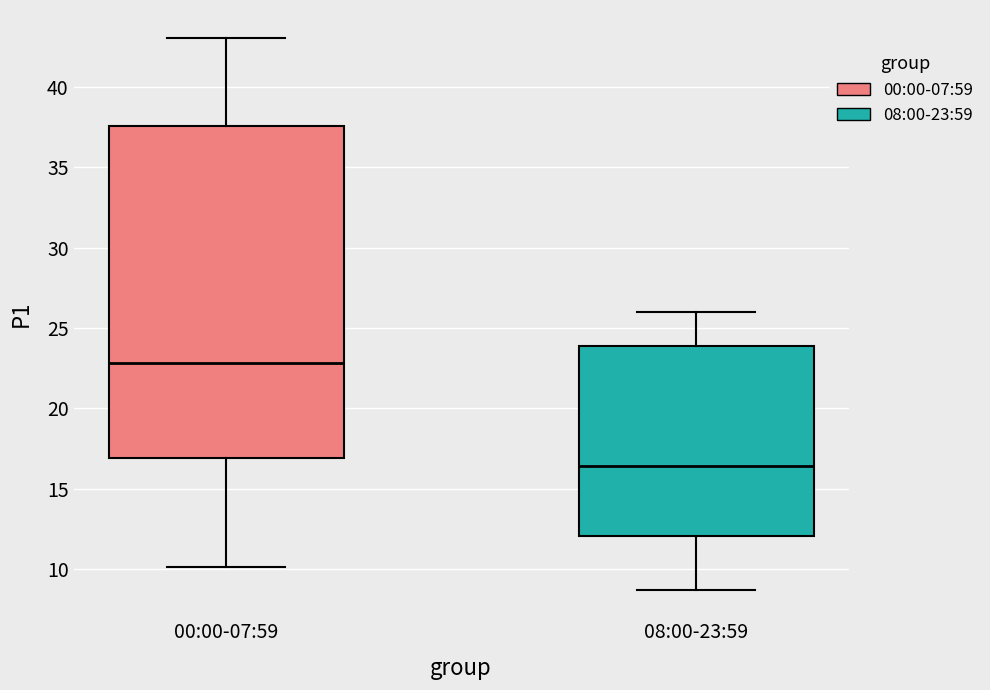

Comparing the boxes themselves (not the whiskers), which one is the tallest?

00:00-07:59